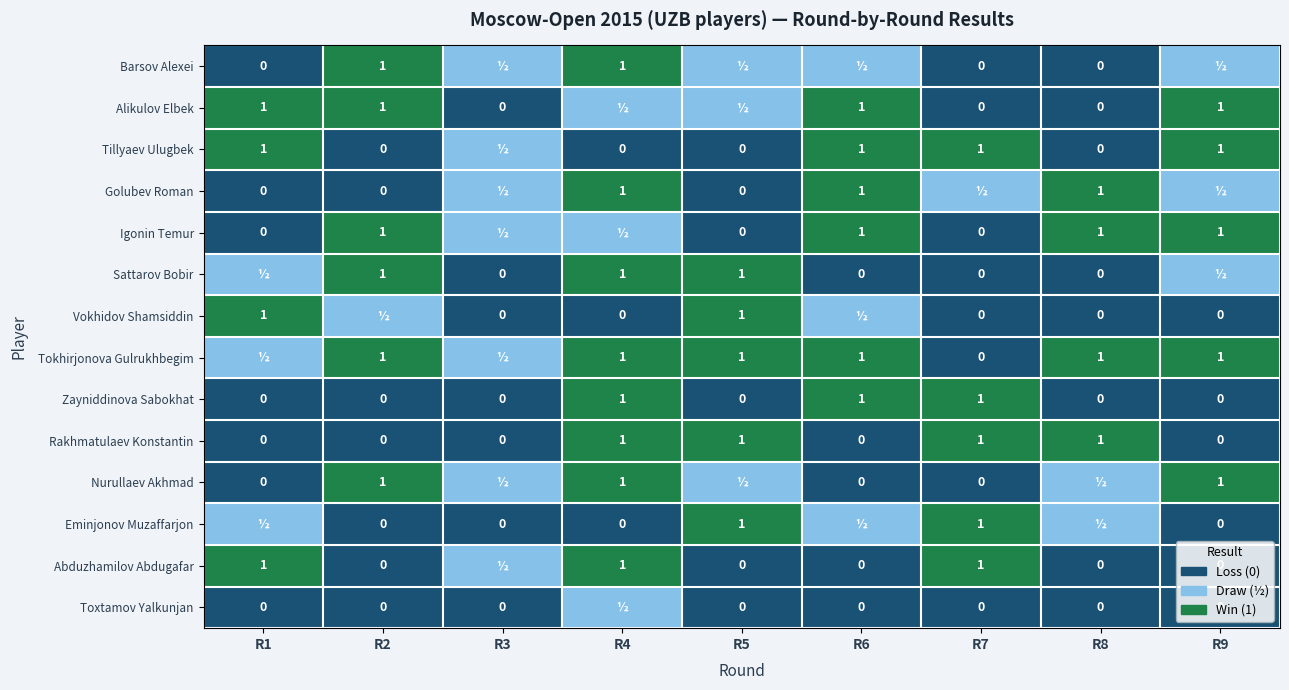

What is the sum of the Eminjonov Muzaffarjon values at R5 and R4?

1.0